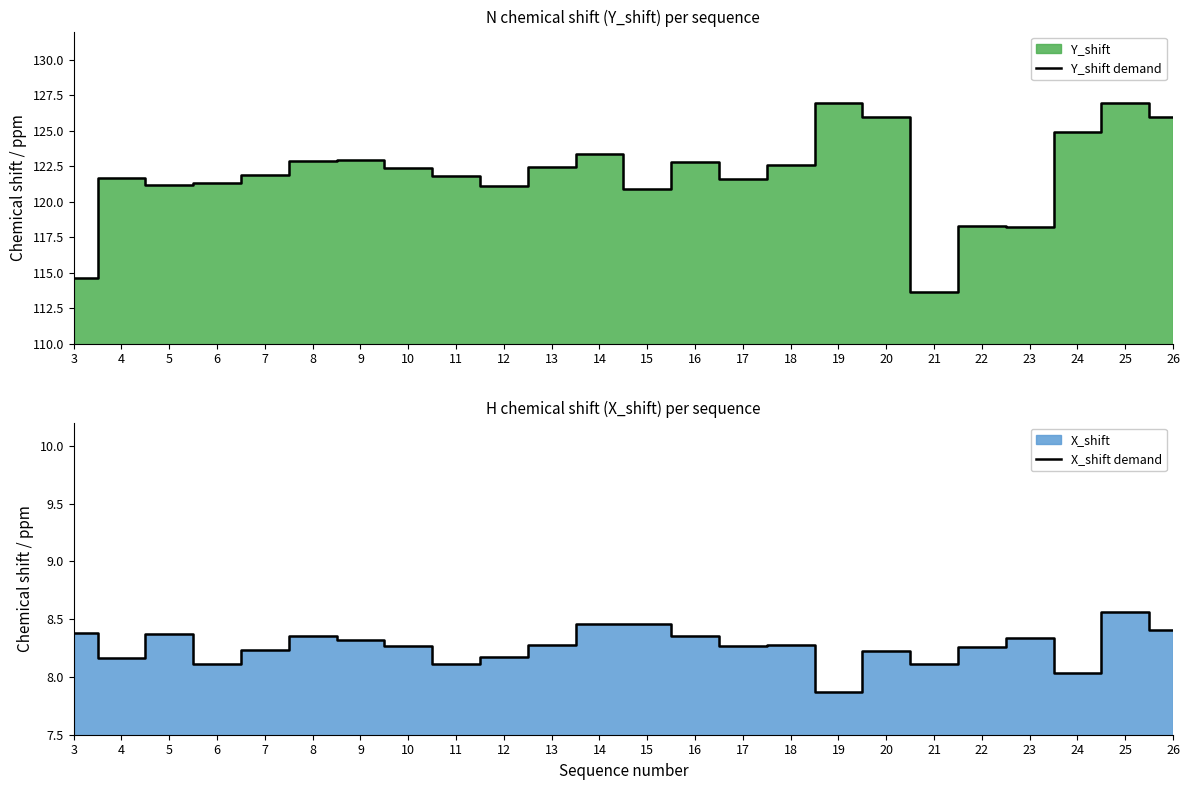

What is the value of the Y_shift demand point at the 5th from the left?

121.9